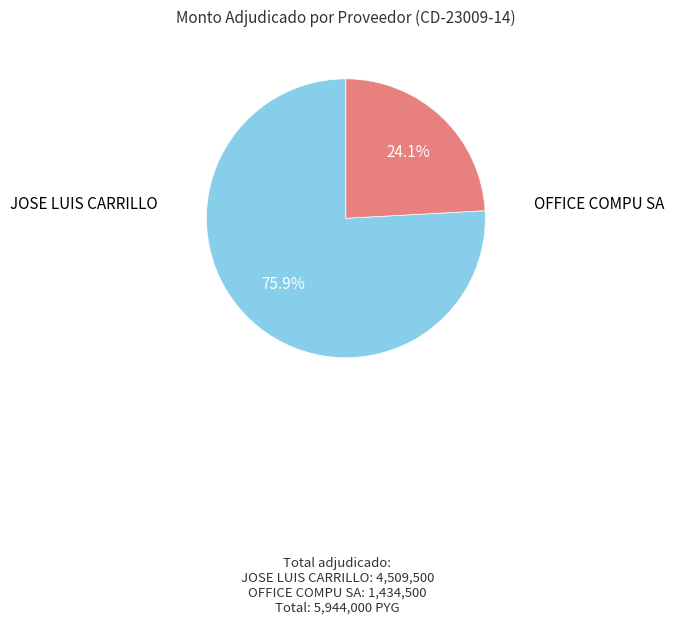

Is there a majority slice in this chart?

Yes